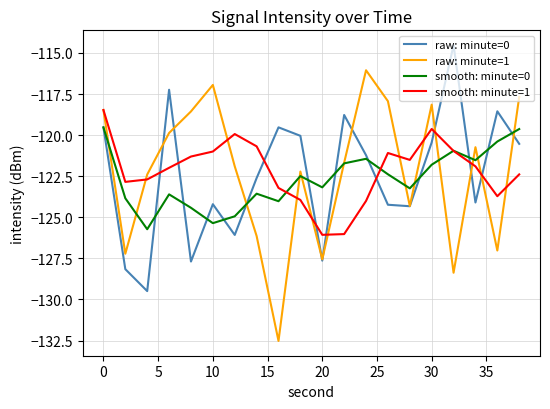

Rank the series by their maximum value, from highest to lowest.

raw: minute=0, raw: minute=1, smooth: minute=1, smooth: minute=0